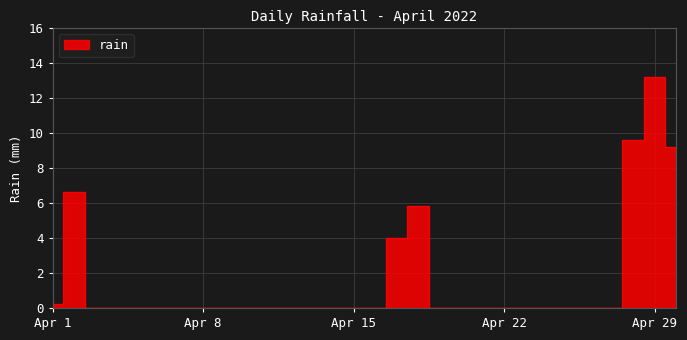

List the labels in order of value, largest first.

2022-04-29, 2022-04-28, 2022-04-30, 2022-04-02, 2022-04-18, 2022-04-17, 2022-04-01, 2022-04-03, 2022-04-04, 2022-04-05, 2022-04-06, 2022-04-07, 2022-04-08, 2022-04-09, 2022-04-10, 2022-04-11, 2022-04-12, 2022-04-13, 2022-04-14, 2022-04-15, 2022-04-16, 2022-04-19, 2022-04-20, 2022-04-21, 2022-04-22, 2022-04-23, 2022-04-24, 2022-04-25, 2022-04-26, 2022-04-27